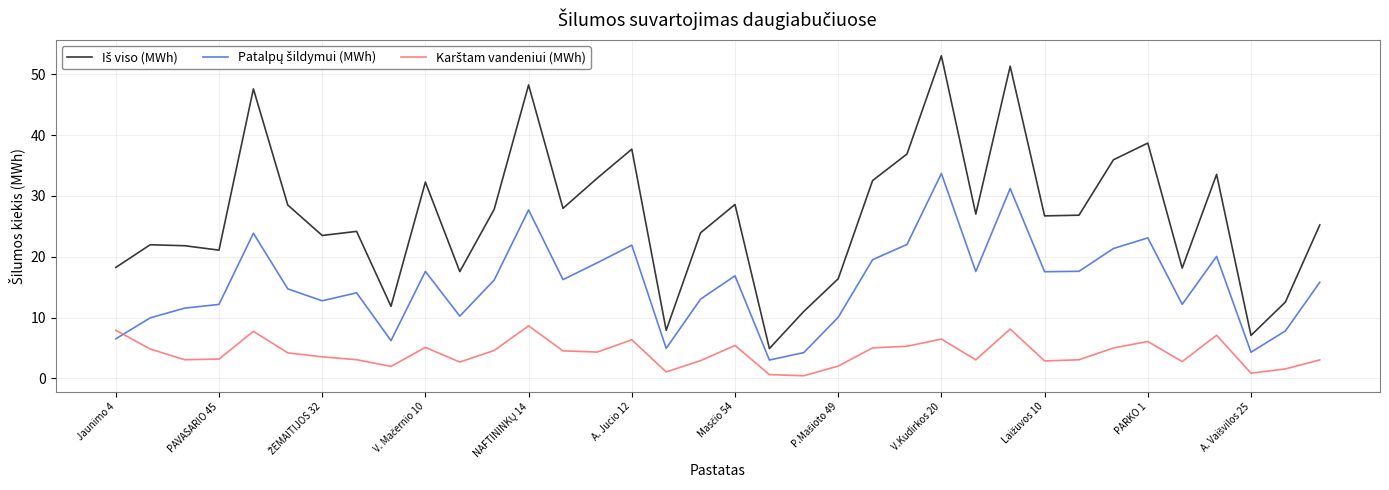

True or false: Patalpų šildymui (MWh) and Iš viso (MWh) intersect in this chart.

False